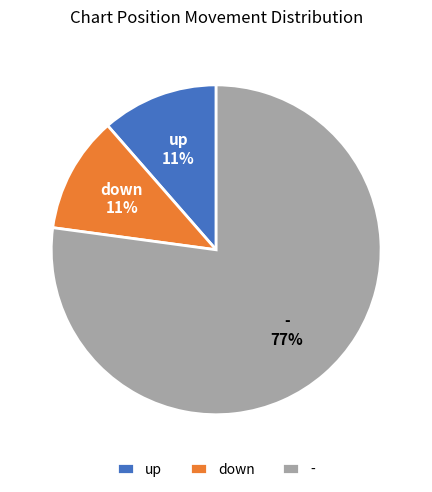

Combined, do up and down account for over 50%?

No